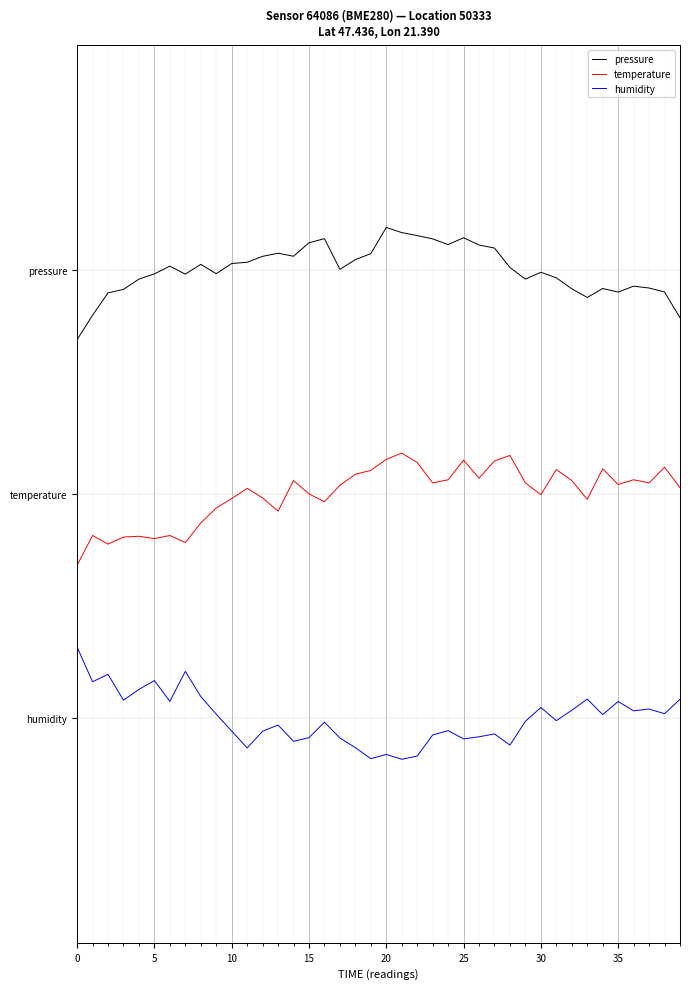

Which series has the largest range (max minus min)?

humidity